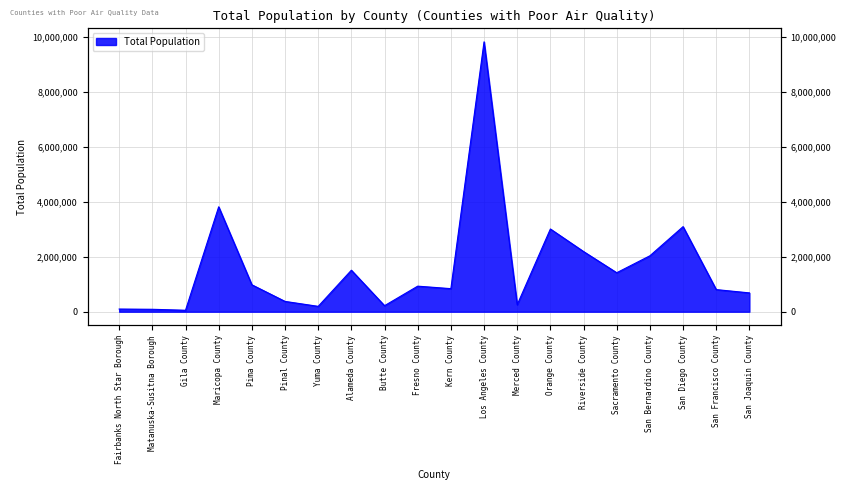

At which category does the chart reach its minimum across all series?

Gila County